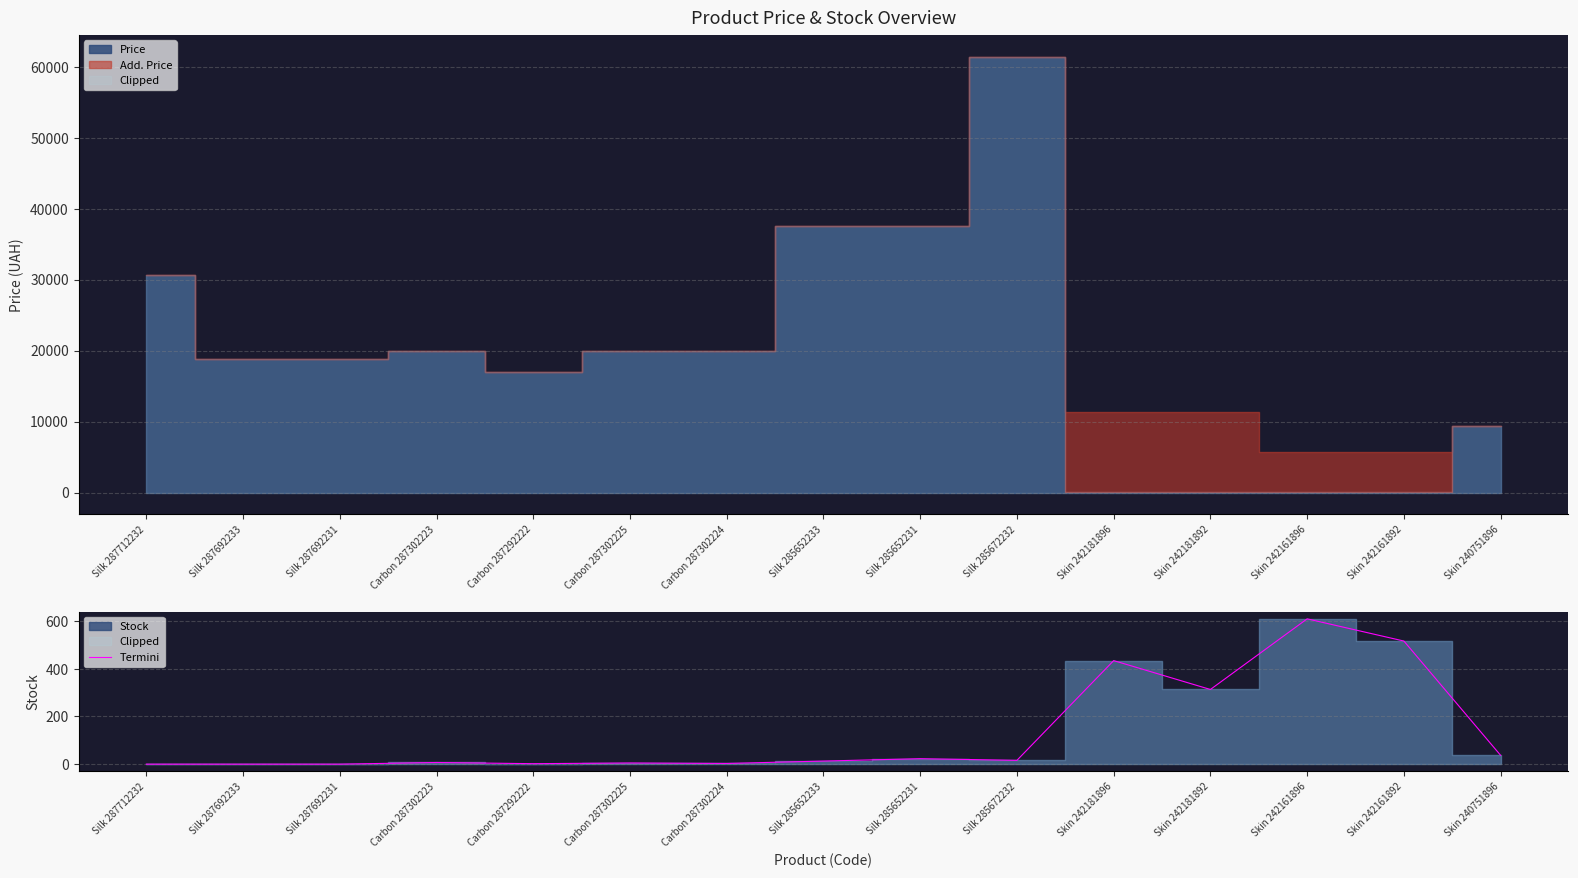

Between Silk 287692233 and Carbon 287302225, which is larger?

Carbon 287302225